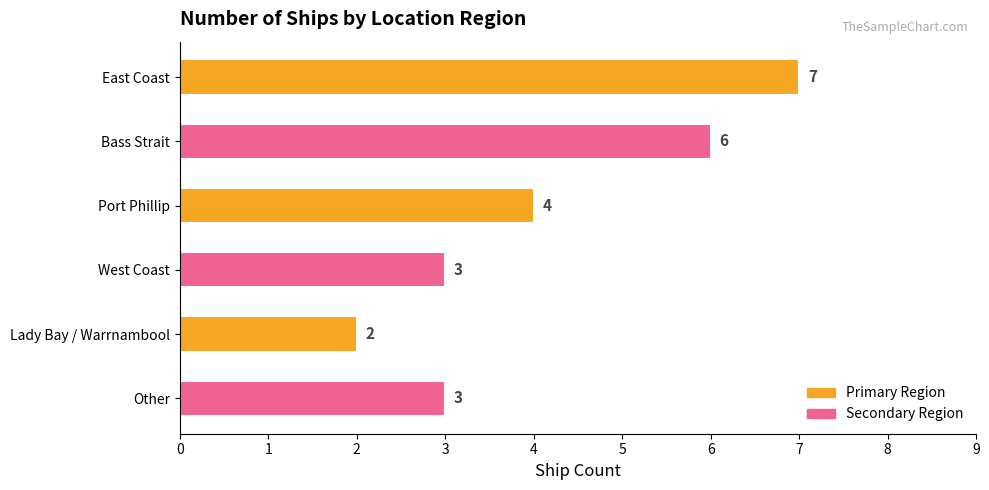

The chart shows a value of 7 at East Coast. True or false?

True